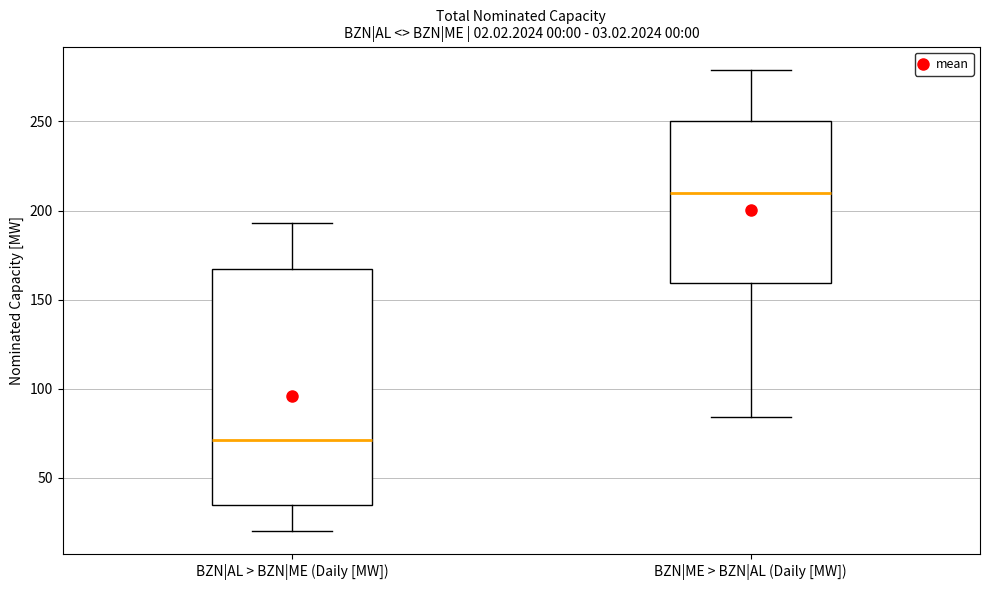

Comparing the boxes themselves (not the whiskers), which one is the tallest?

BZN|AL > BZN|ME (Daily [MW])